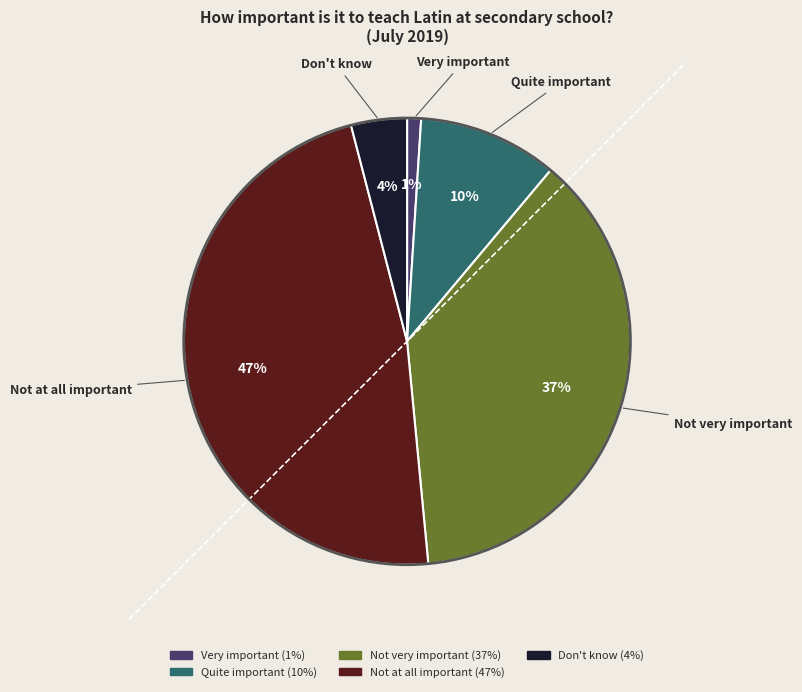

To the nearest percent, what percentage of the pie is Not very important?

37%